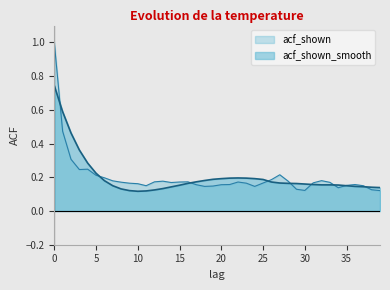

What is the sum of all acf_shown values?

8.0